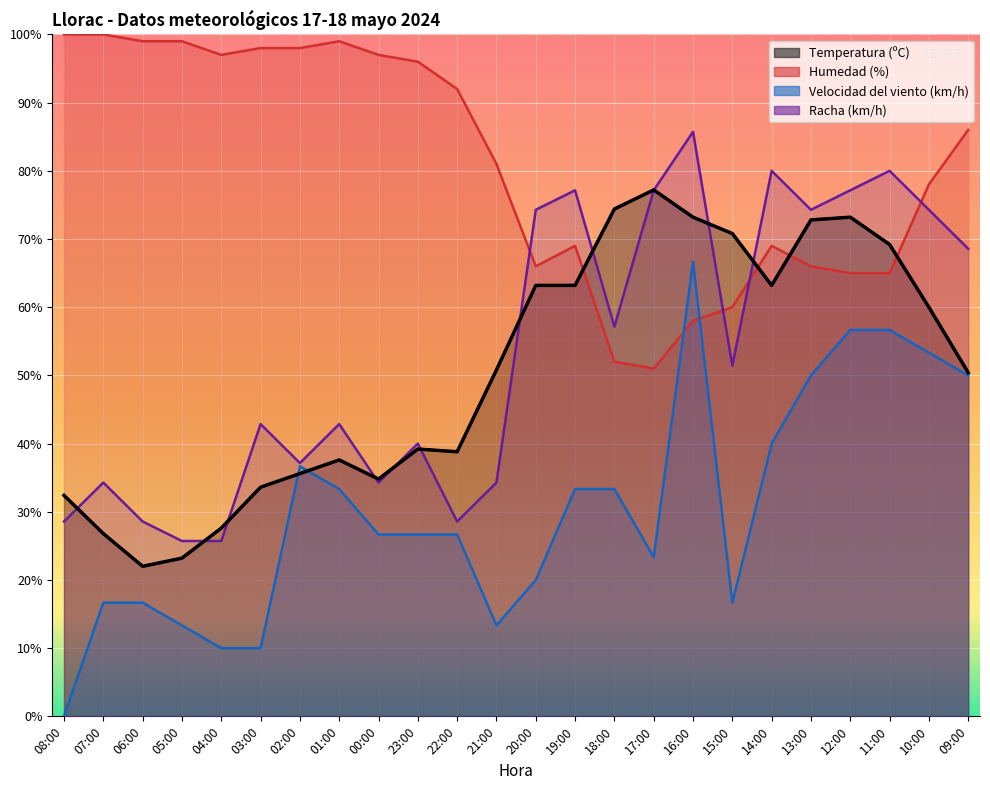

At which category does Temperatura (ºC) reach its first local peak?

01:00